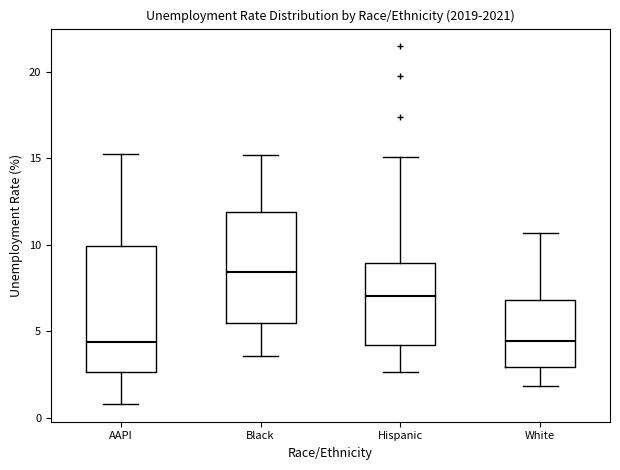

Reading left to right, transcribe this box plot: for each box, give where its median line is, the range the box spans, and where its two whiskers end, as read against the y-axis. The values are not printed on the chart, so give them approximately, as read against the axis.

AAPI: median 4.5, box 2.5 to 10.0, whiskers 1.0 to 15.0
Black: median 8.5, box 5.5 to 12.0, whiskers 3.5 to 15.0
Hispanic: median 7.0, box 4.0 to 9.0, whiskers 2.5 to 15.0
White: median 4.5, box 3.0 to 7.0, whiskers 2.0 to 10.5